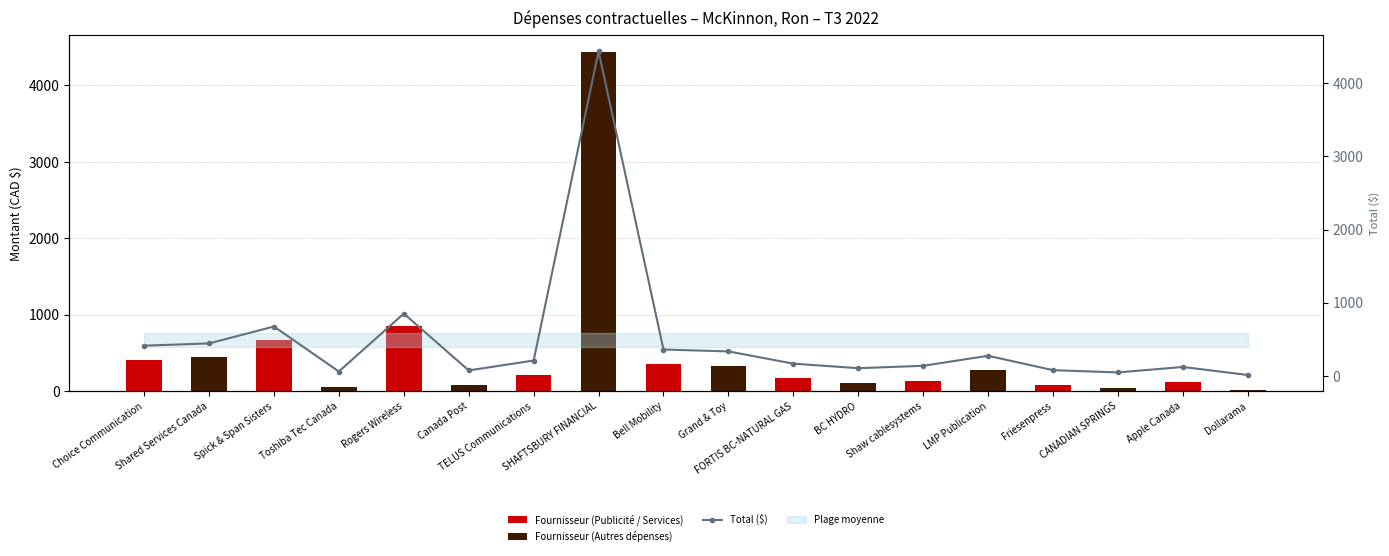

Where does the data first go above 210?

Choice Communication